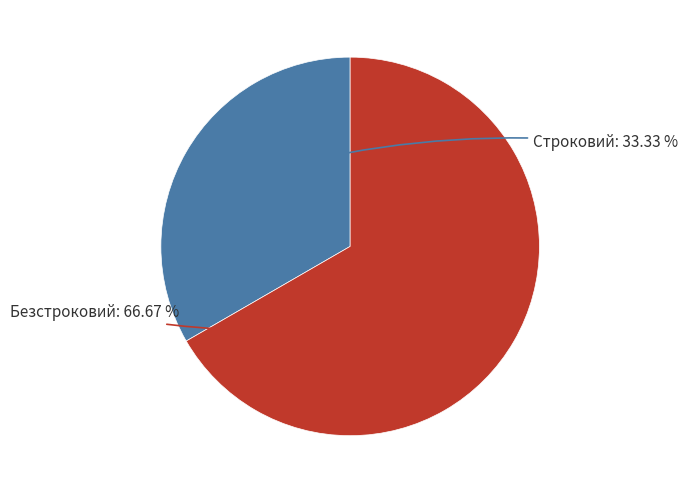

Is there a majority slice in this chart?

Yes